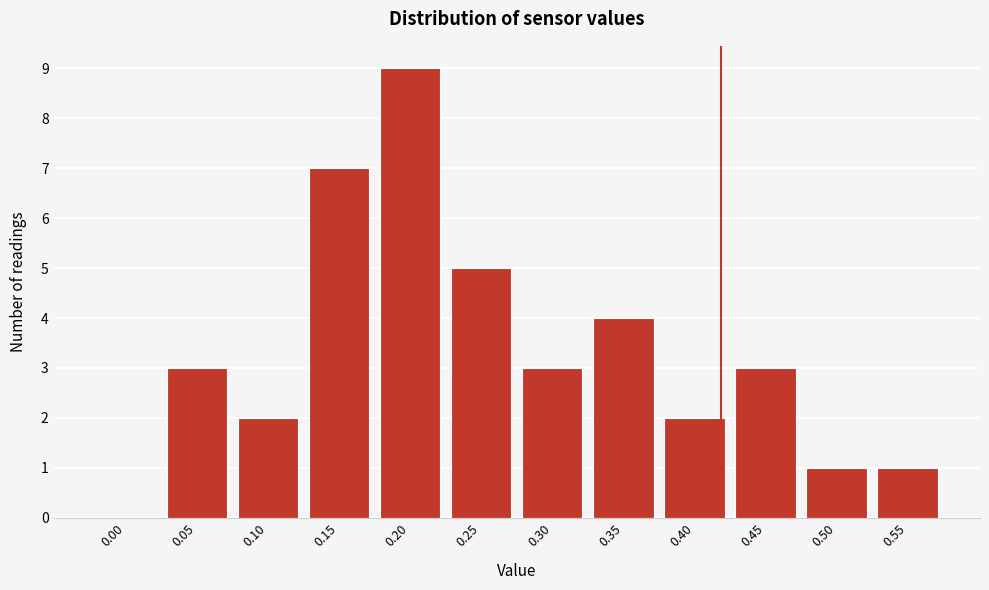

Reading left to right, list all the values displayed in this chart.

0.00=0	0.05=3	0.10=2	0.15=7	0.20=9	0.25=5	0.30=3	0.35=4	0.40=2	0.45=3	0.50=1	0.55=1